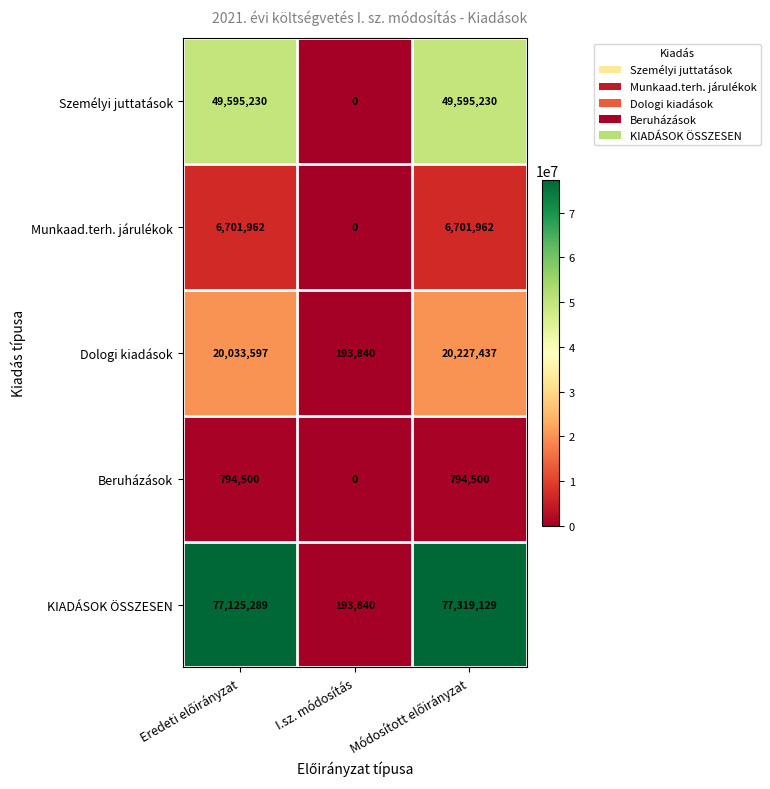

What is the greatest value displayed?

77319129